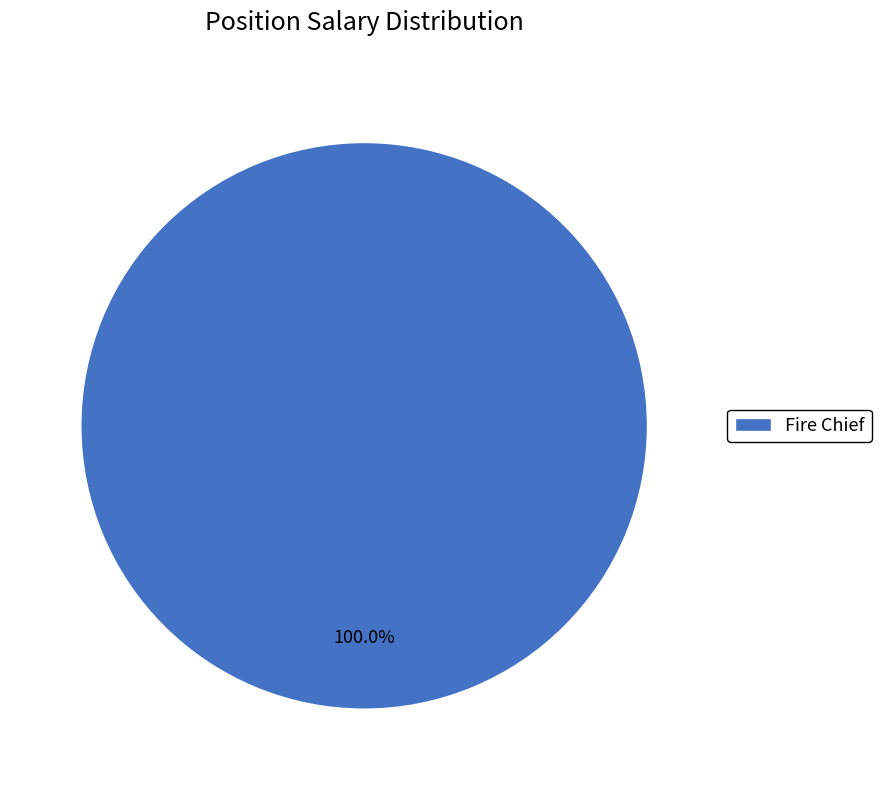

Count the number of slices in the pie.

1